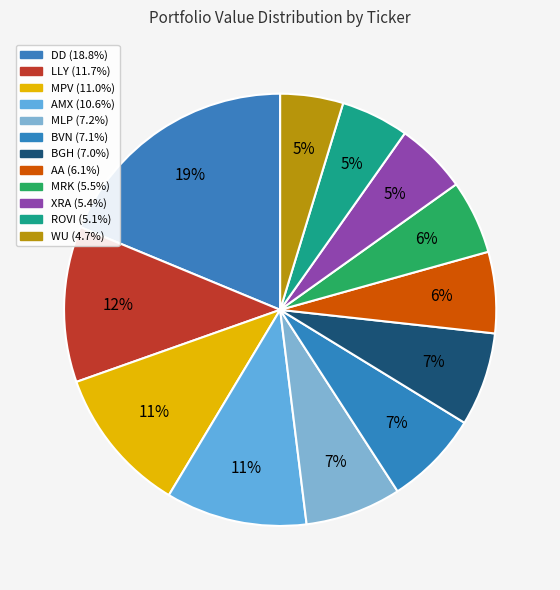

The LLY slice represents 27% of the pie. True or false?

False